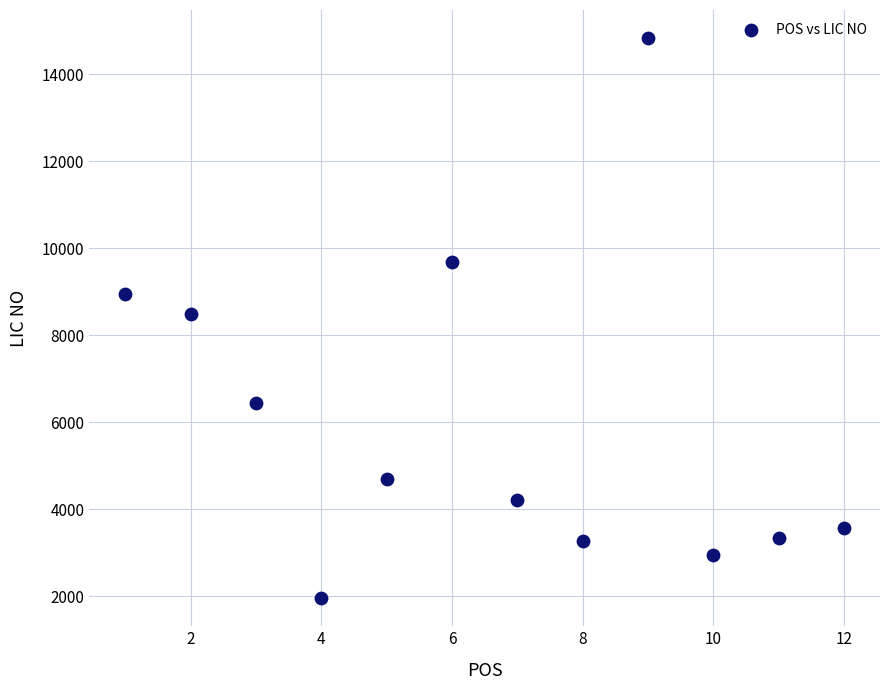

What is the average Y value?

6030